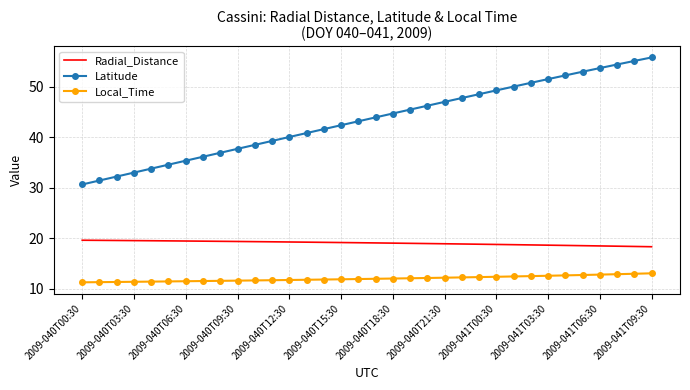

True or false: Local_Time and Radial_Distance intersect in this chart.

False